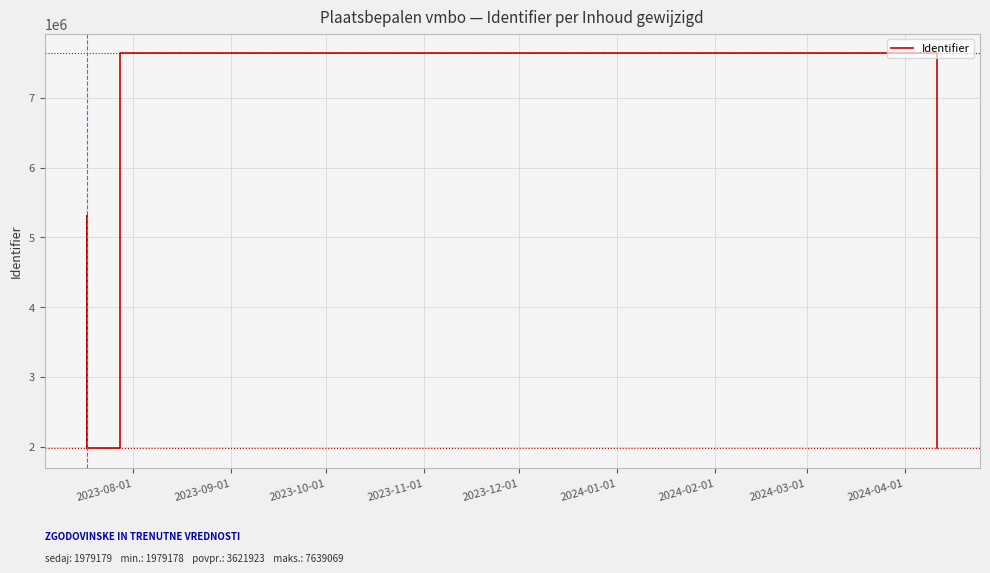

How many points are higher than both their immediate neighbors (excluding endpoints)?

3